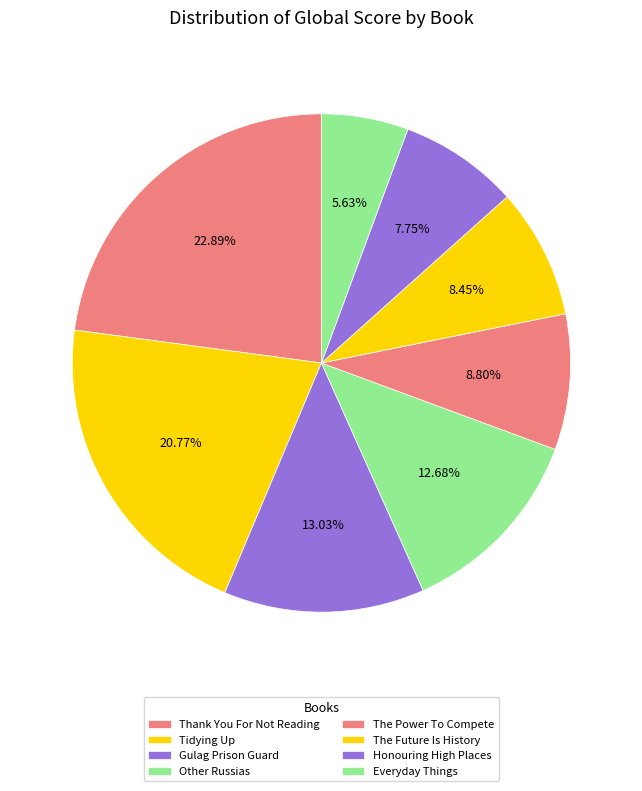

How many segments does this pie chart have?

8